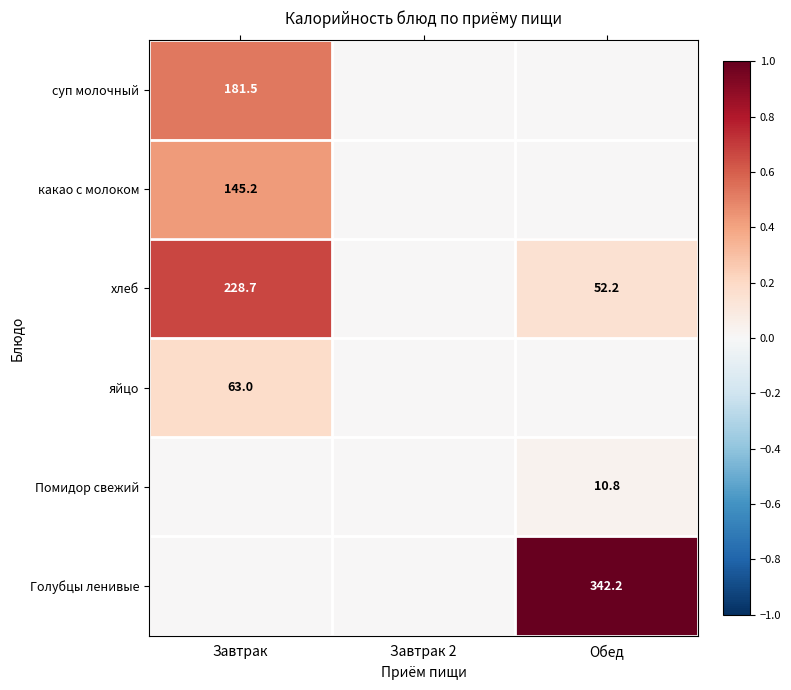

True or false: какао с молоком has a value of 145.2 at Завтрак.

True